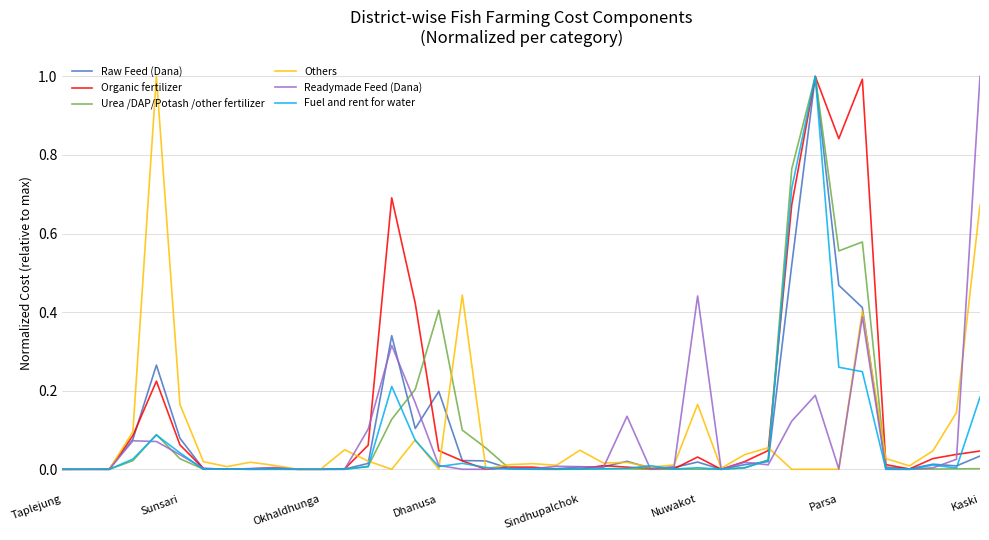

What is the greatest value displayed?

1.0